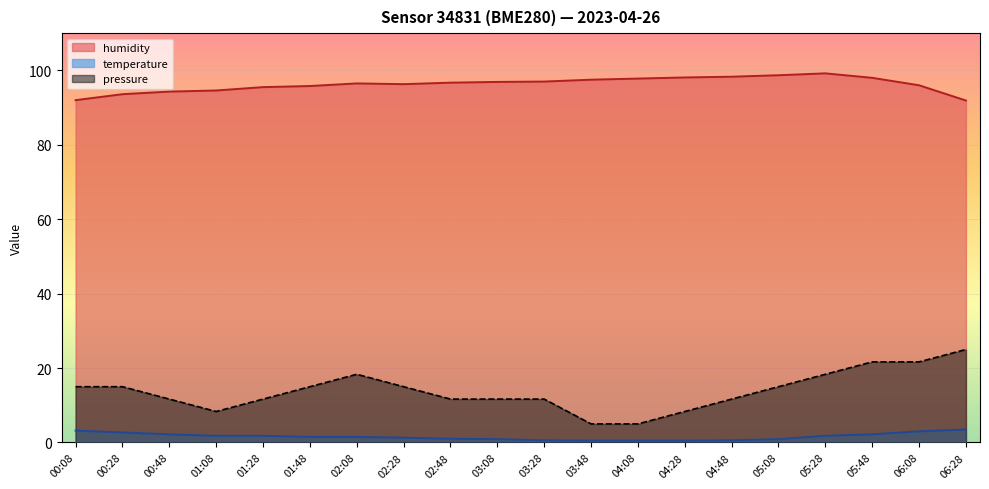

What is the total value across all series at 05:48?

121.9